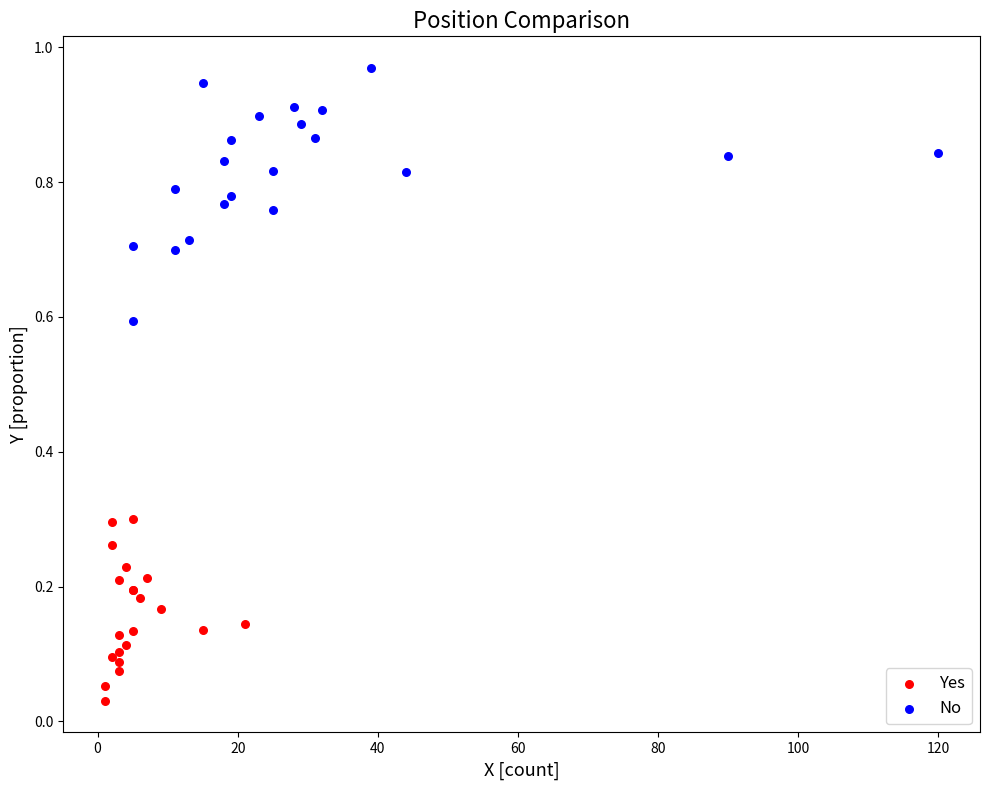

Which series contains the highest Y value?

No